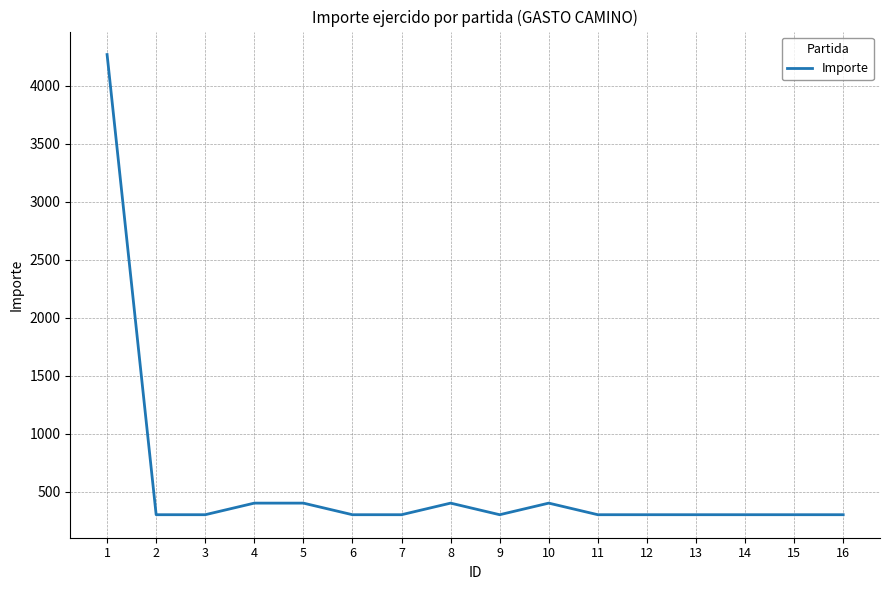

What is the smallest value displayed?

300